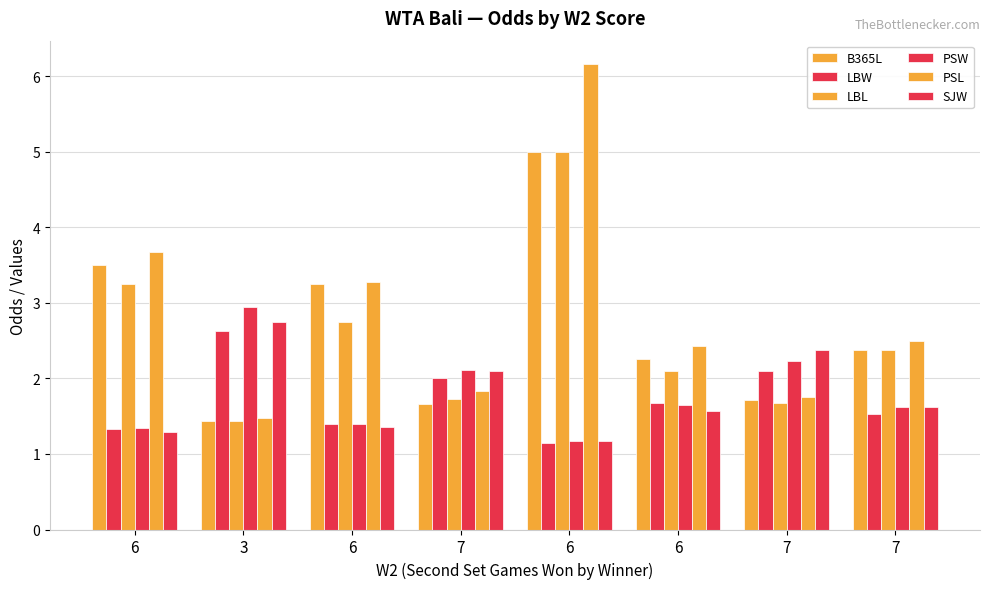

Is the value of LBL at 7 greater than the value of LBW at 3?

No